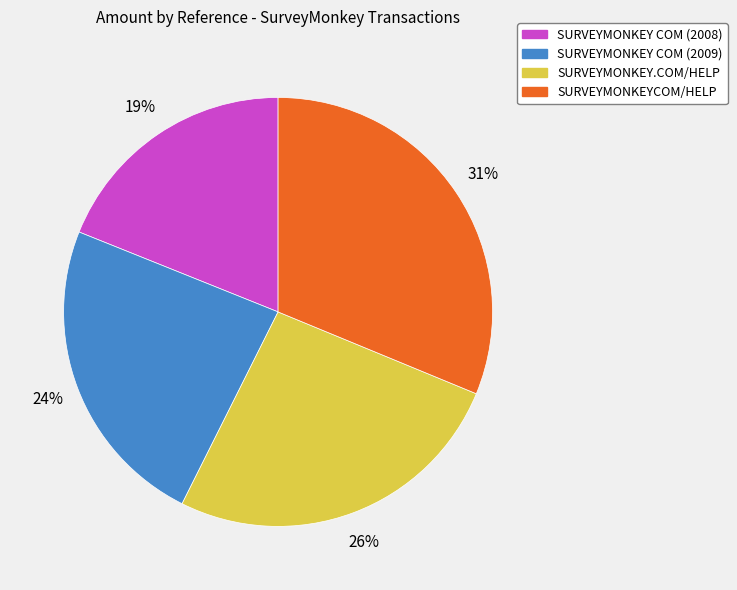

Approximately how many times larger is the value at SURVEYMONKEY.COM/HELP compared to SURVEYMONKEYCOM/HELP?

0.8